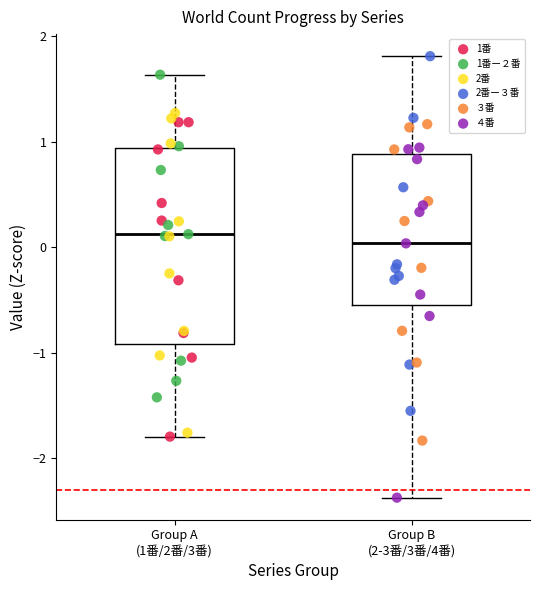

Which series reaches the minimum Y coordinate?

４番